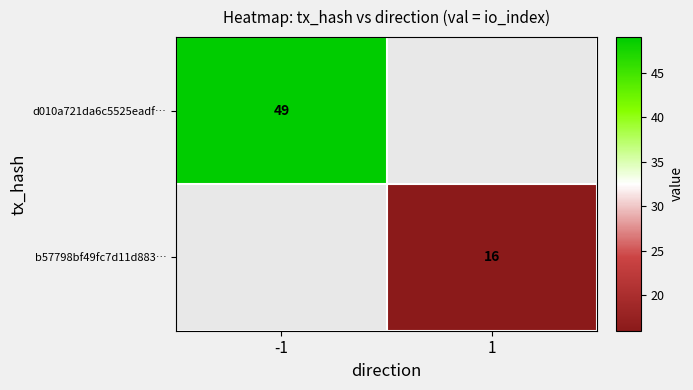

True or false: d010a721da6c5525eadf… has a value of 21 at -1.

False